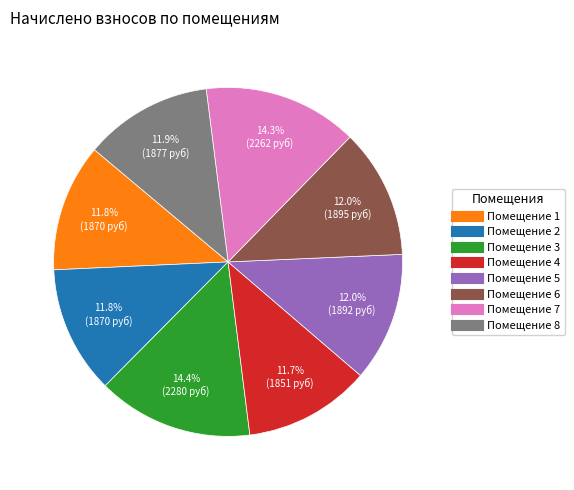

Is there any slice that represents more than half of the pie?

No